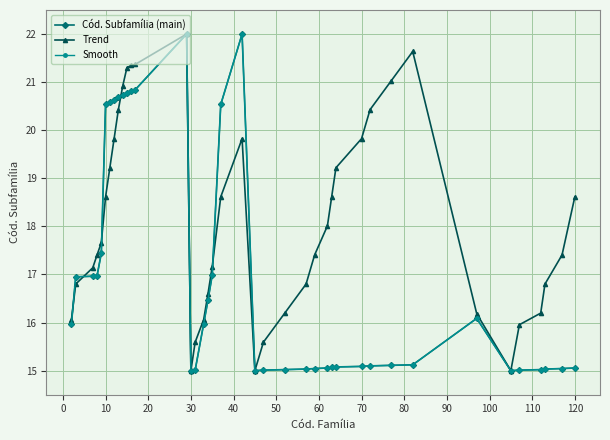

What is the sum of all Cód. Subfamília (main) values?

680.9